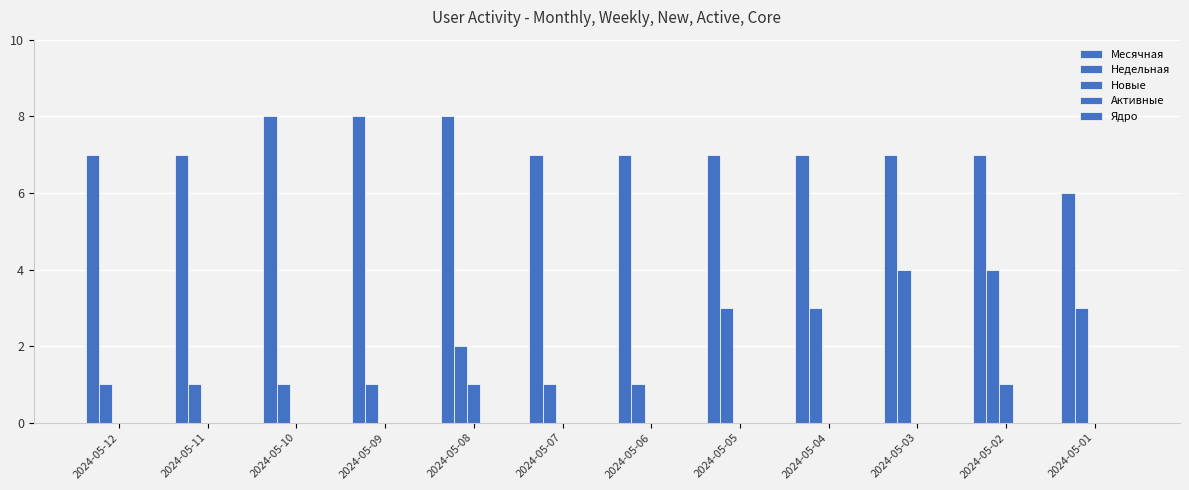

Rank the series by their maximum value, from lowest to highest.

Активные, Ядро, Новые, Недельная, Месячная